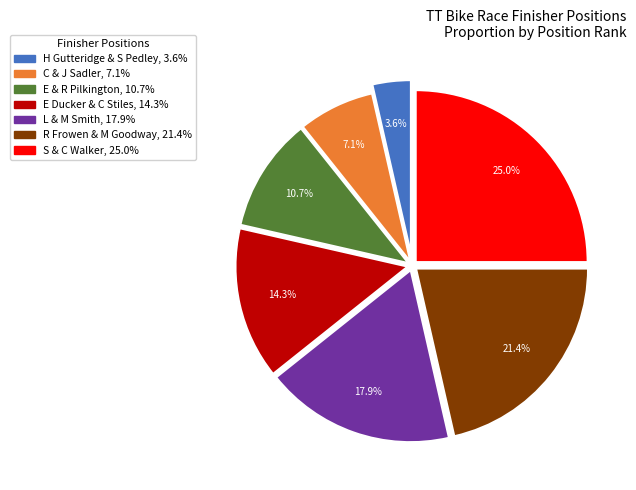

Count the number of slices in the pie.

7